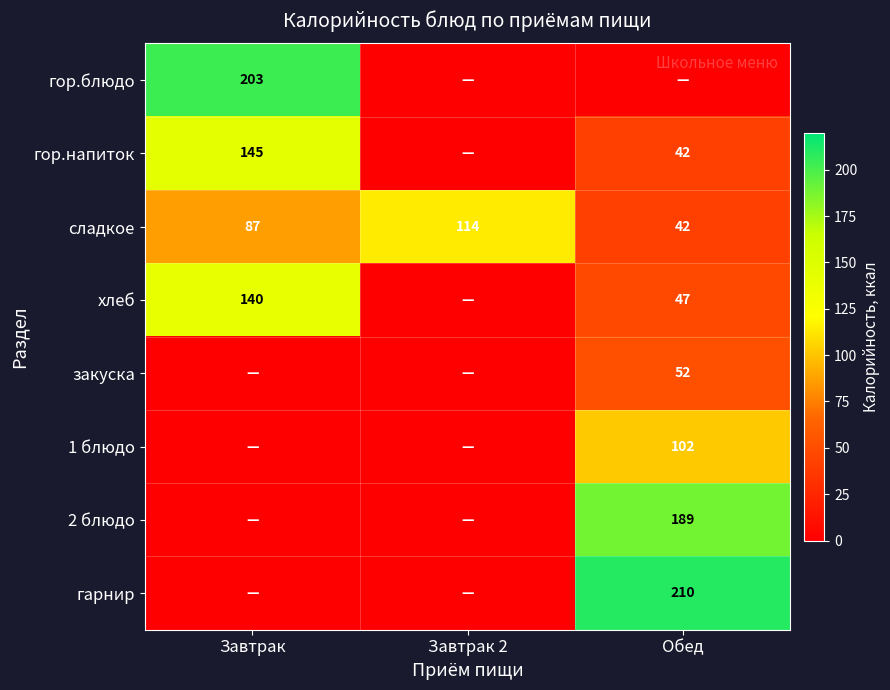

What is the sum of all сладкое values?

243